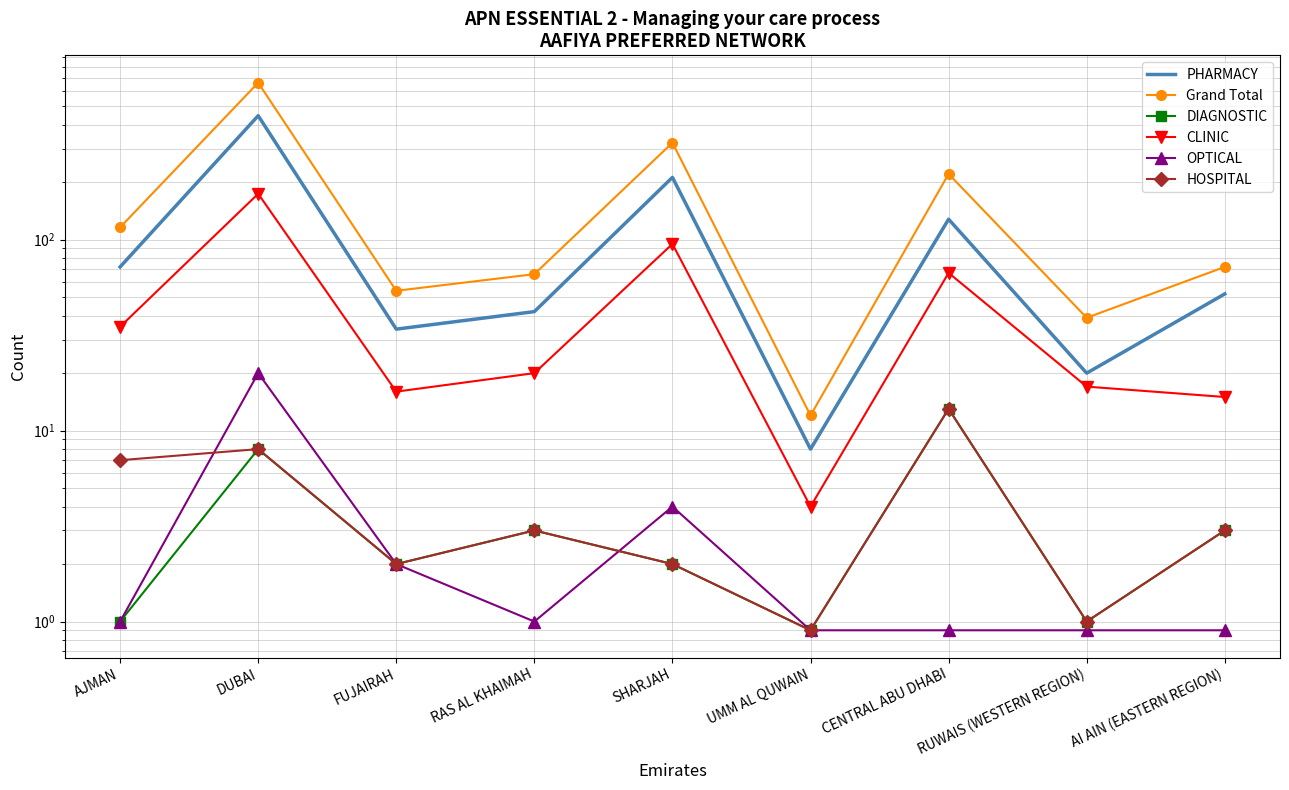

True or false: Grand Total and PHARMACY cross at least once.

False